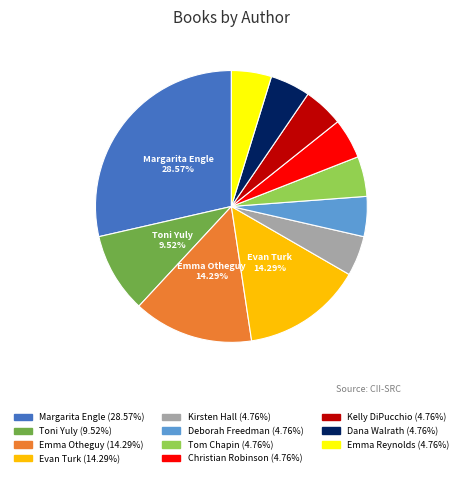

Approximately how many times larger is the value at Kelly DiPucchio compared to Dana Walrath?

1.0